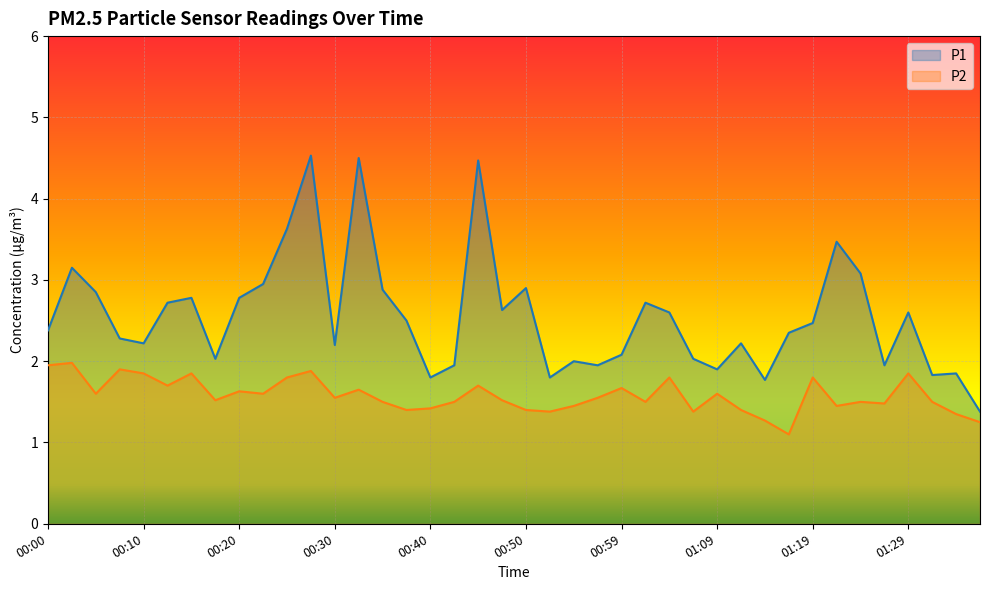

What are all the series names shown in the legend?

P1, P2